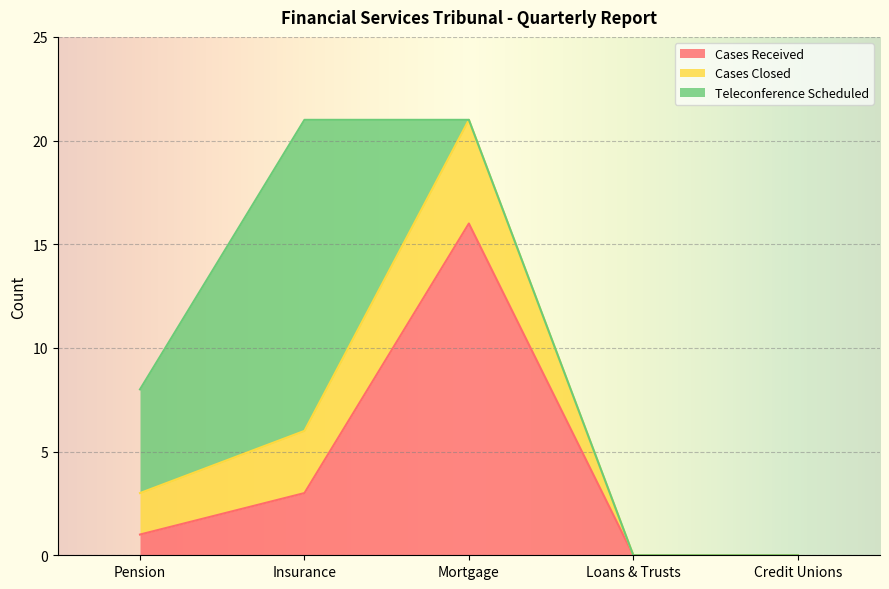

Where is the first local maximum for Teleconference Scheduled?

Insurance